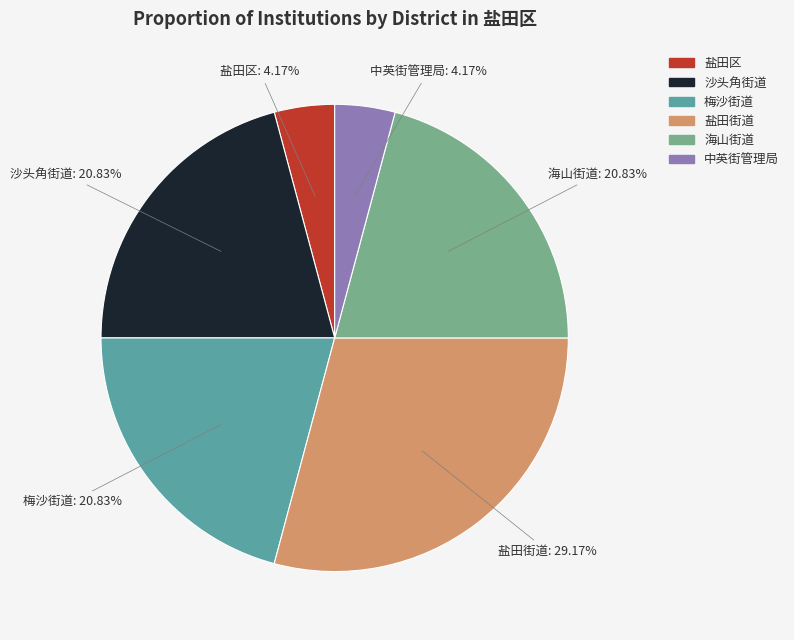

Do 中英街管理局 and 海山街道 together represent more than half of the pie?

No